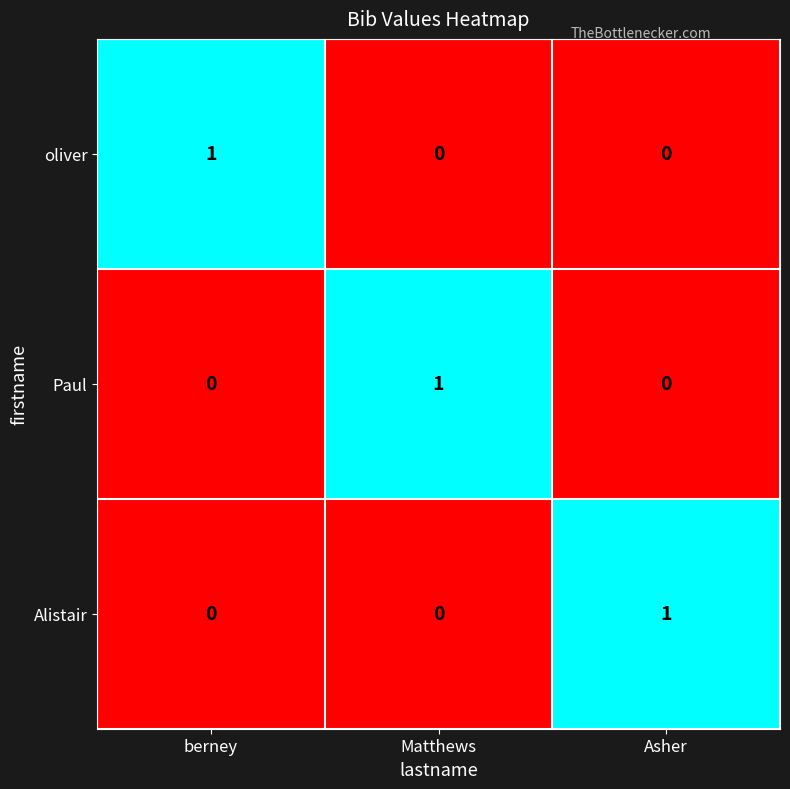

How many positive values does the Paul series have?

1